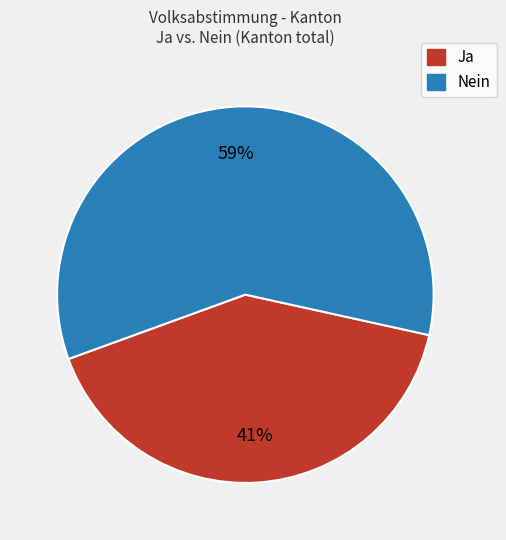

Is it true that Nein is 49% of the pie?

False